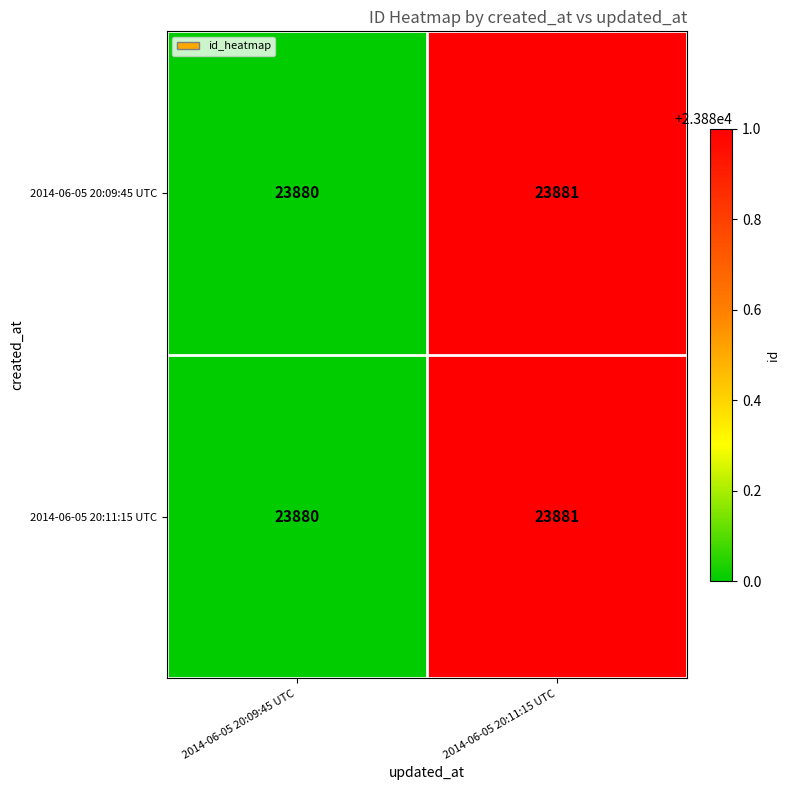

Which category has the lowest value in the 2014-06-05 20:11:15 UTC series?

2014-06-05 20:09:45 UTC